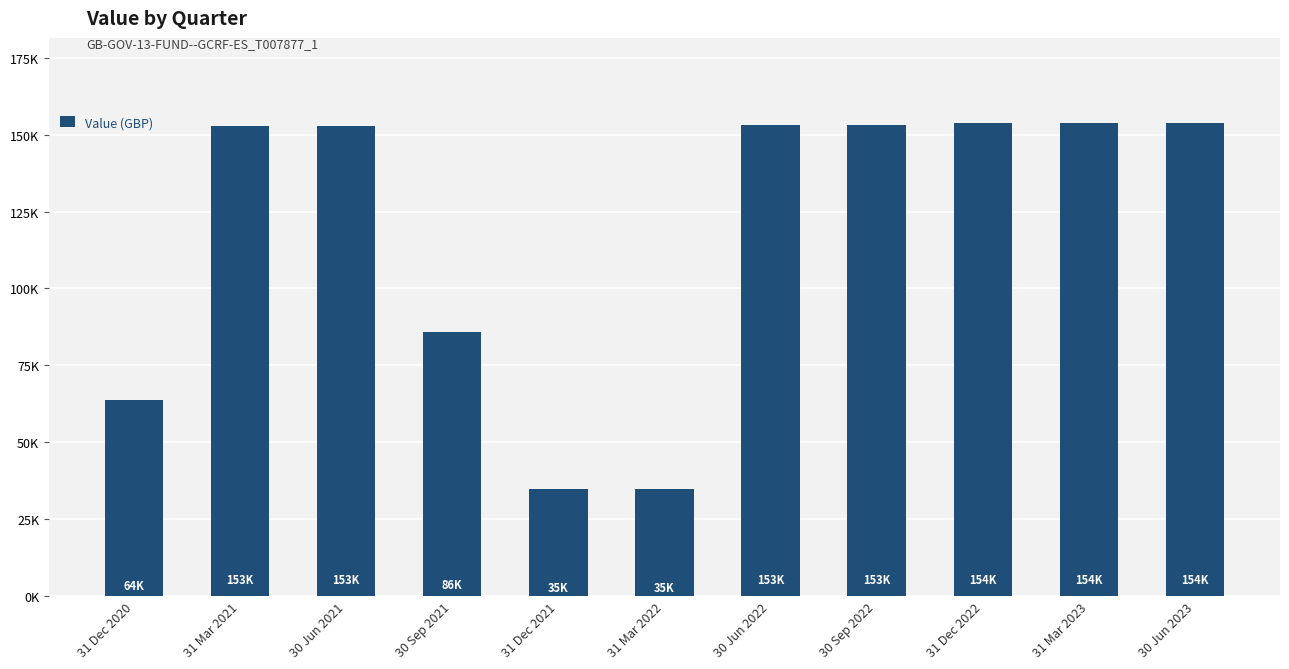

Are the bars horizontal?

No